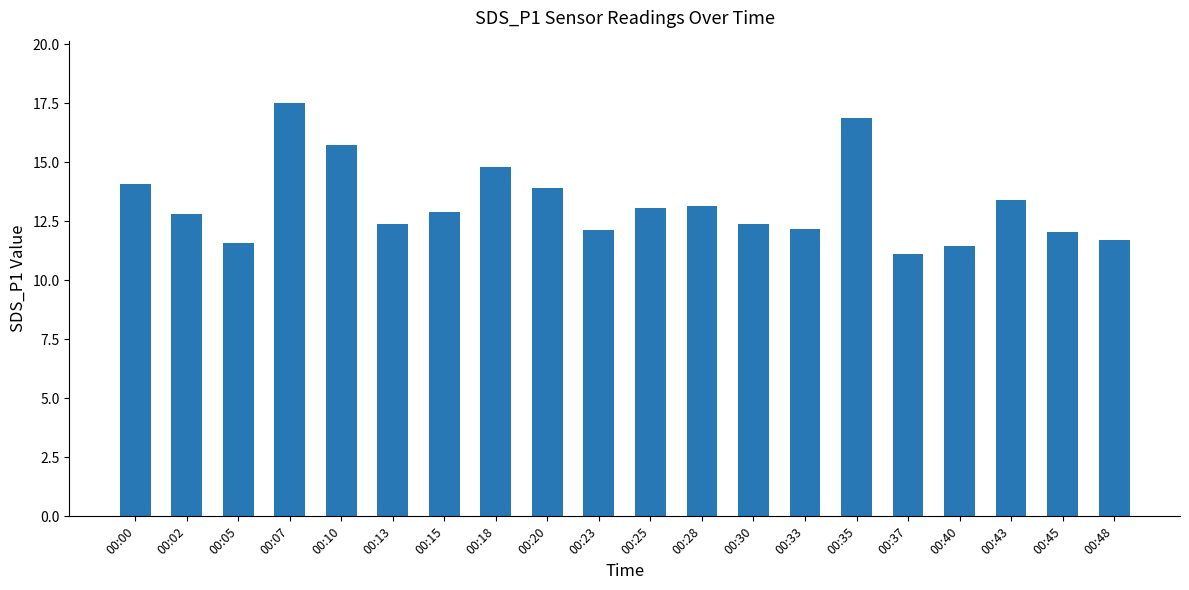

What is the difference between the maximum and minimum values?

6.4